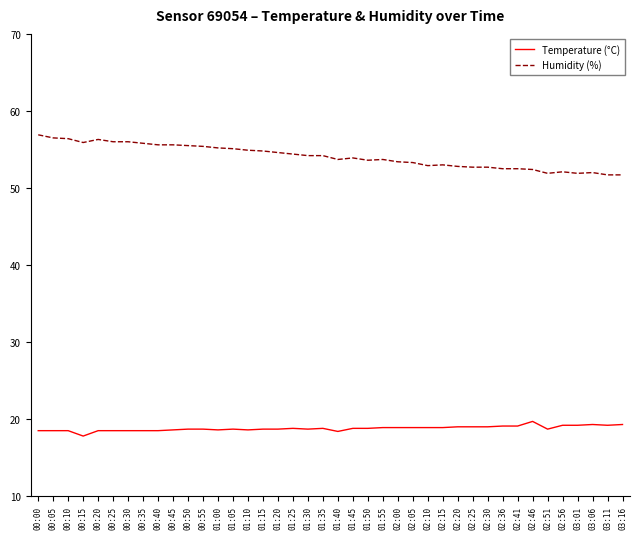

What is the difference between the maximum and minimum values in the Temperature (°C) series?

1.9